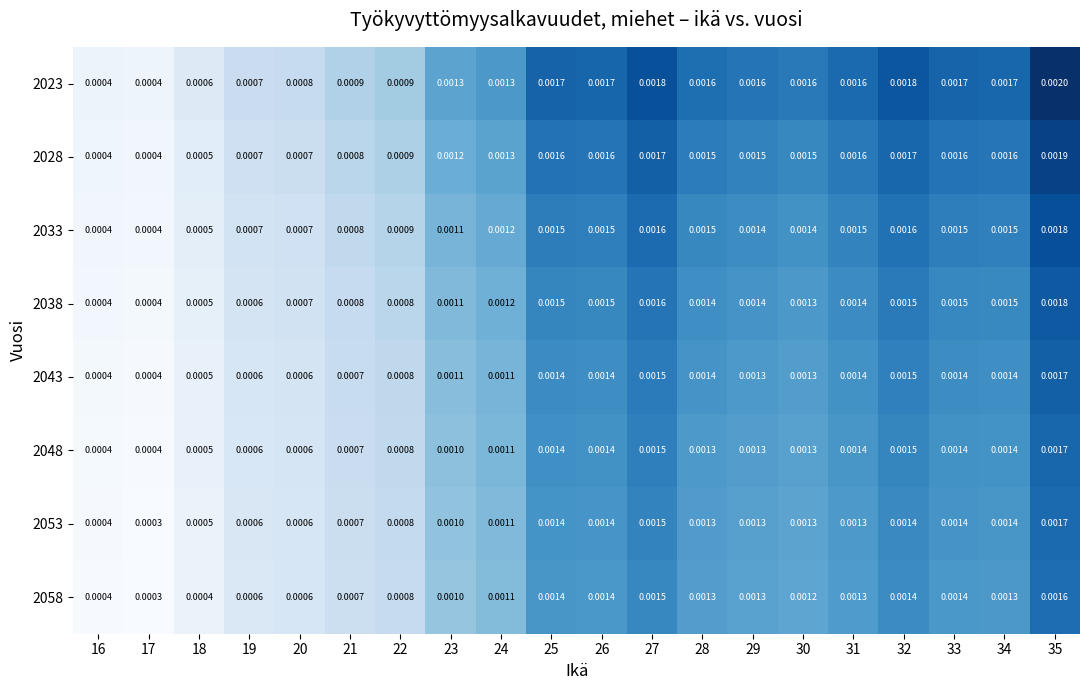

Is the value of 2043 at 21 greater than the value of 2023 at 20?

No